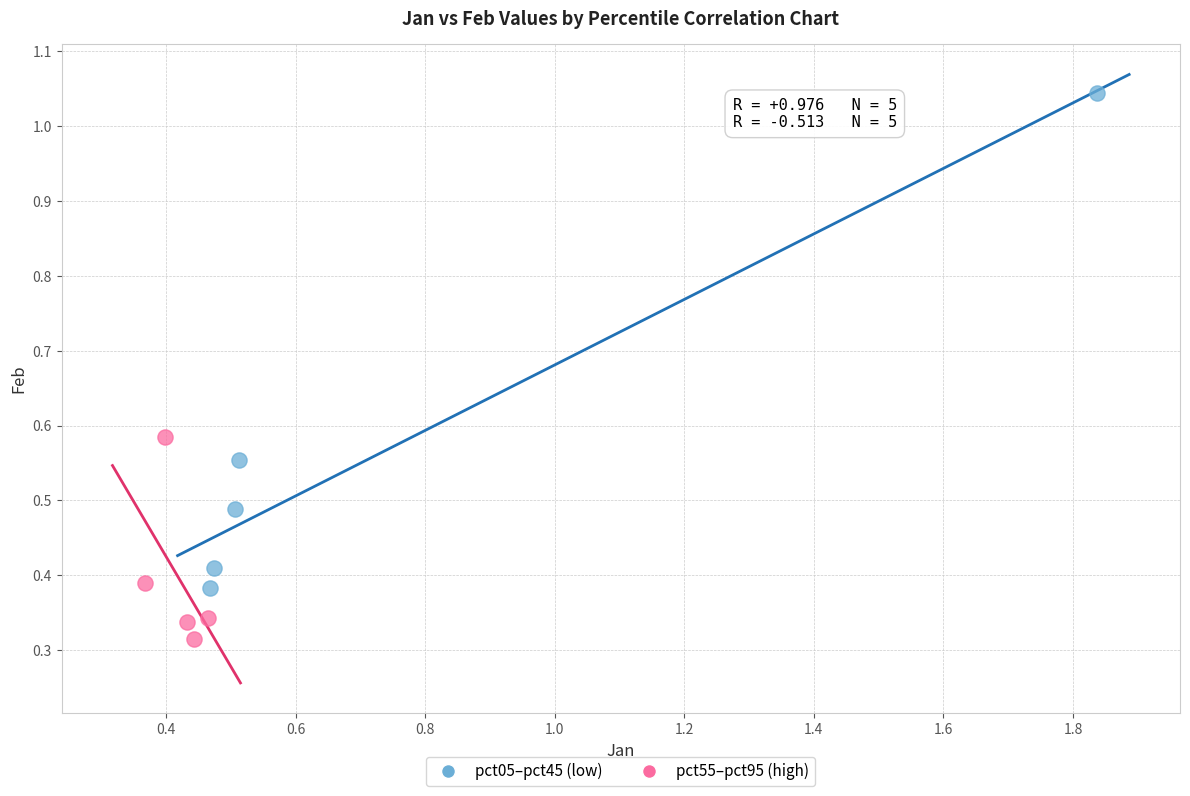

Which series contains the highest Y value?

pct05–pct45 (low)